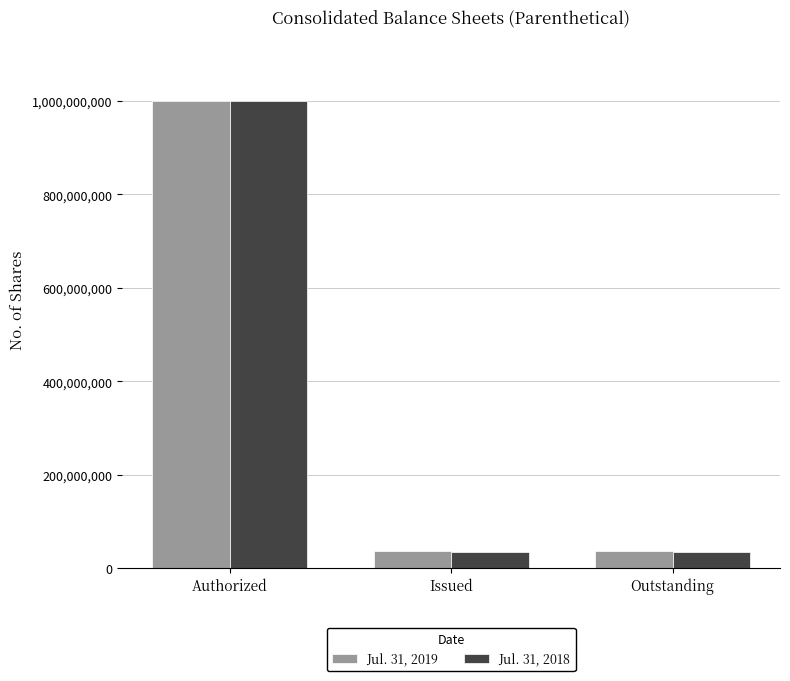

Which category has the highest value across all series?

Authorized